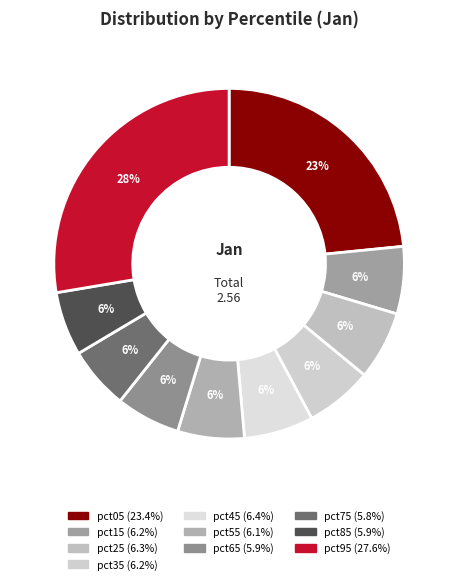

To the nearest percent, what is the combined percentage of pct35 and pct85?

12%